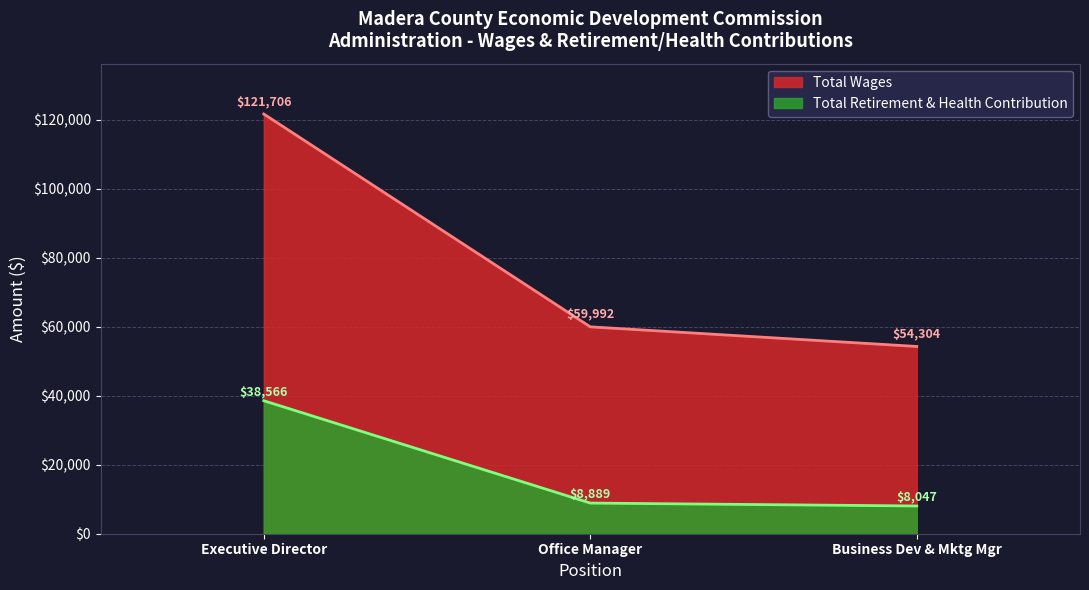

Reading right to left, list all the values displayed in this chart.

Total Wages: 54304	59992	121706
Total Retirement & Health Contribution: 8047	8889	38566